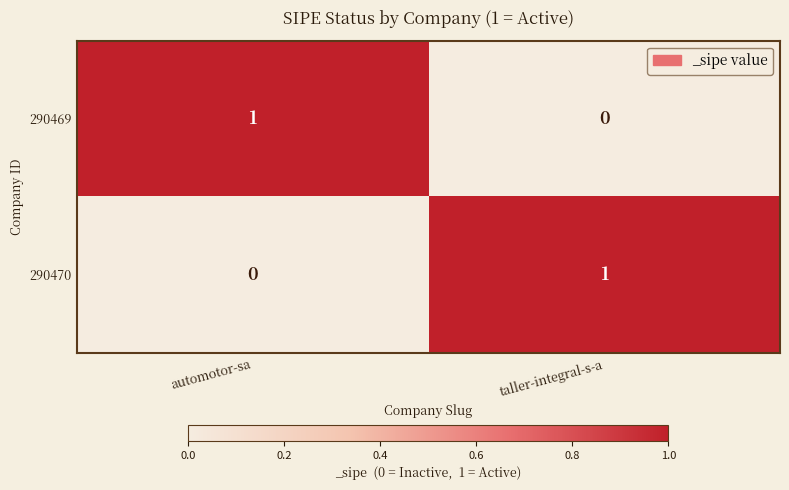

At how many categories does at least one series exceed 0?

2